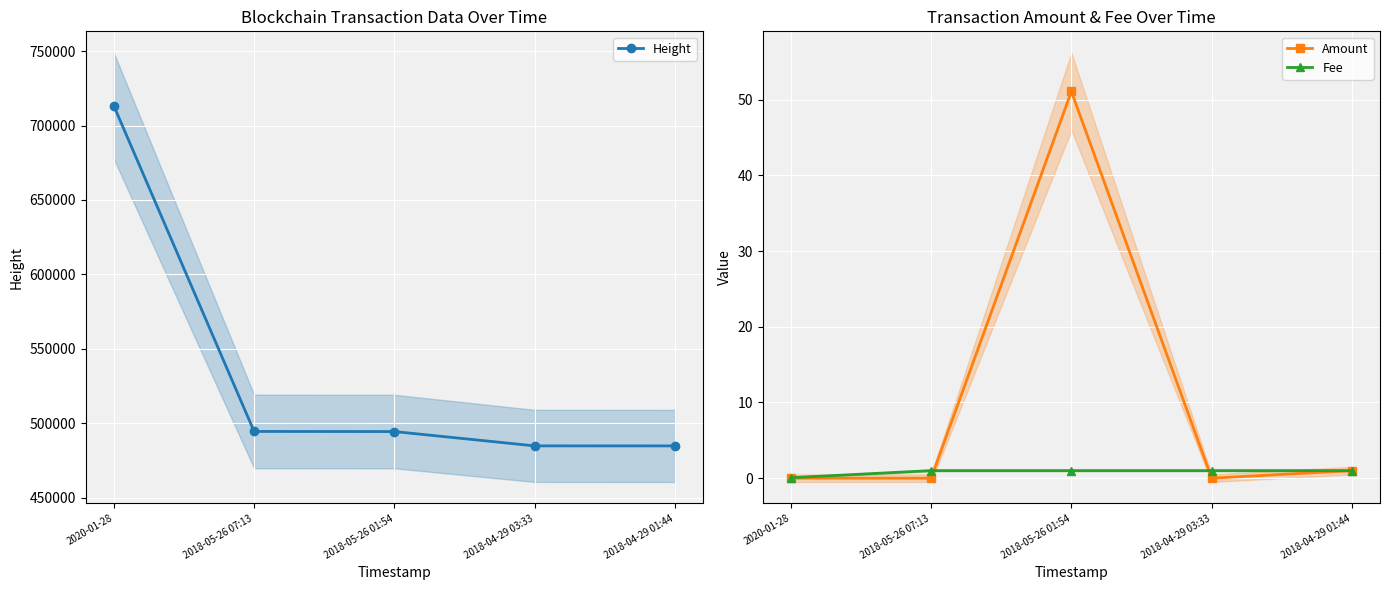

Is the value of Amount at 2018-05-26 07:13 greater than the value of Height at 2018-05-26 07:13?

No